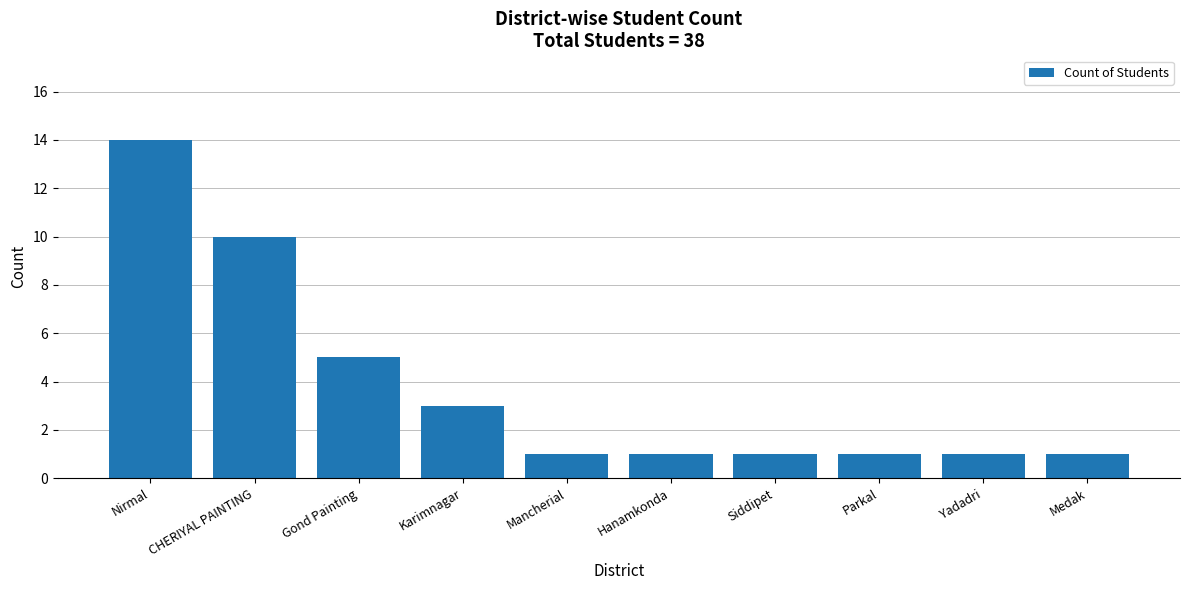

What is the label of the 5th bar from the right?

Hanamkonda